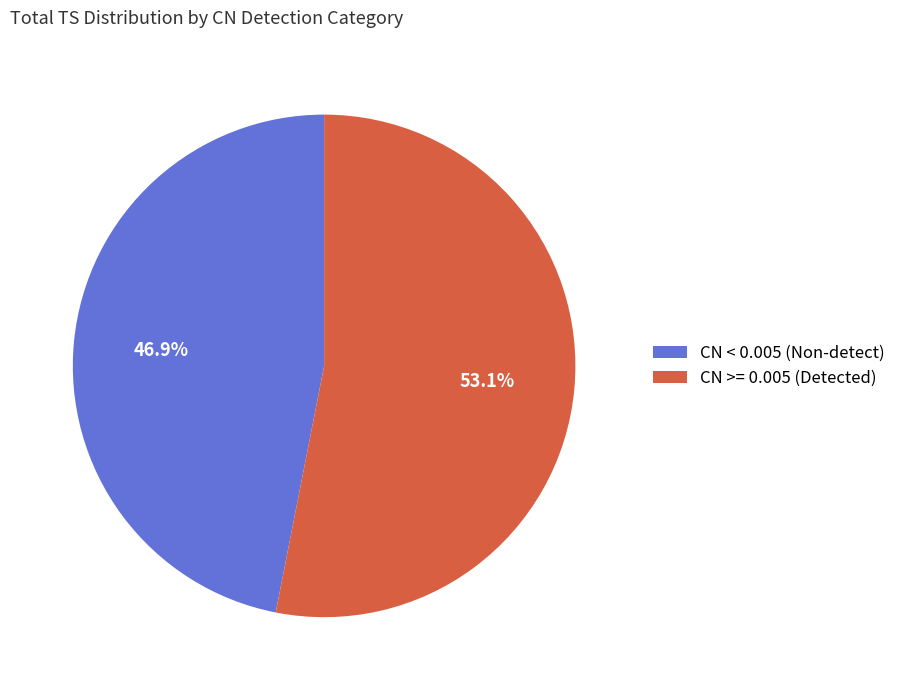

Which has a higher value, CN < 0.005 (Non-detect) or CN >= 0.005 (Detected)?

CN >= 0.005 (Detected)